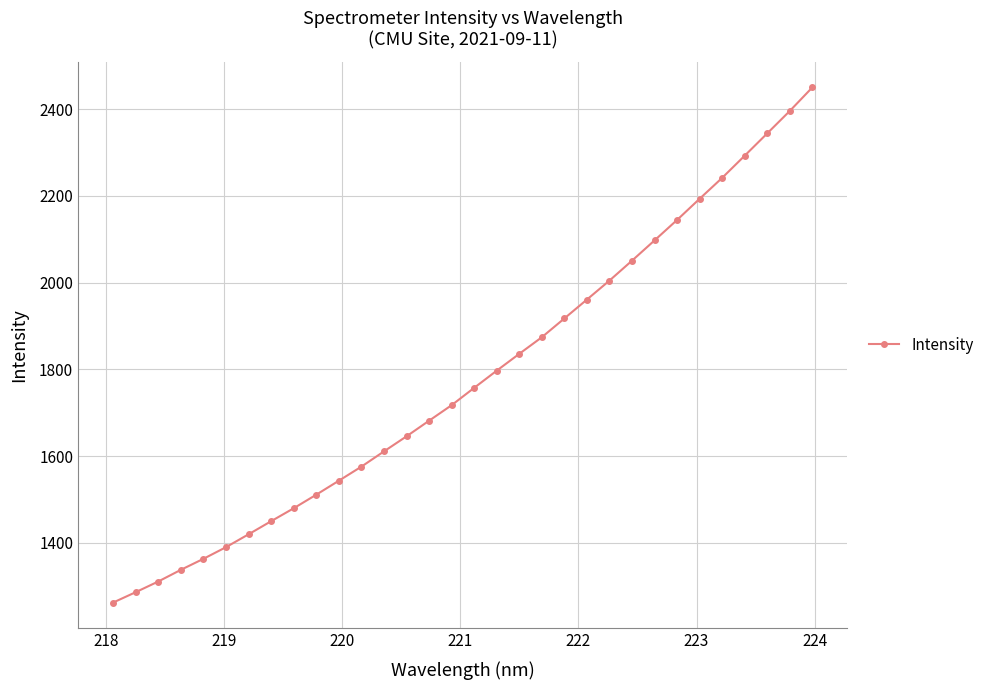

What is the average value?

1779.4